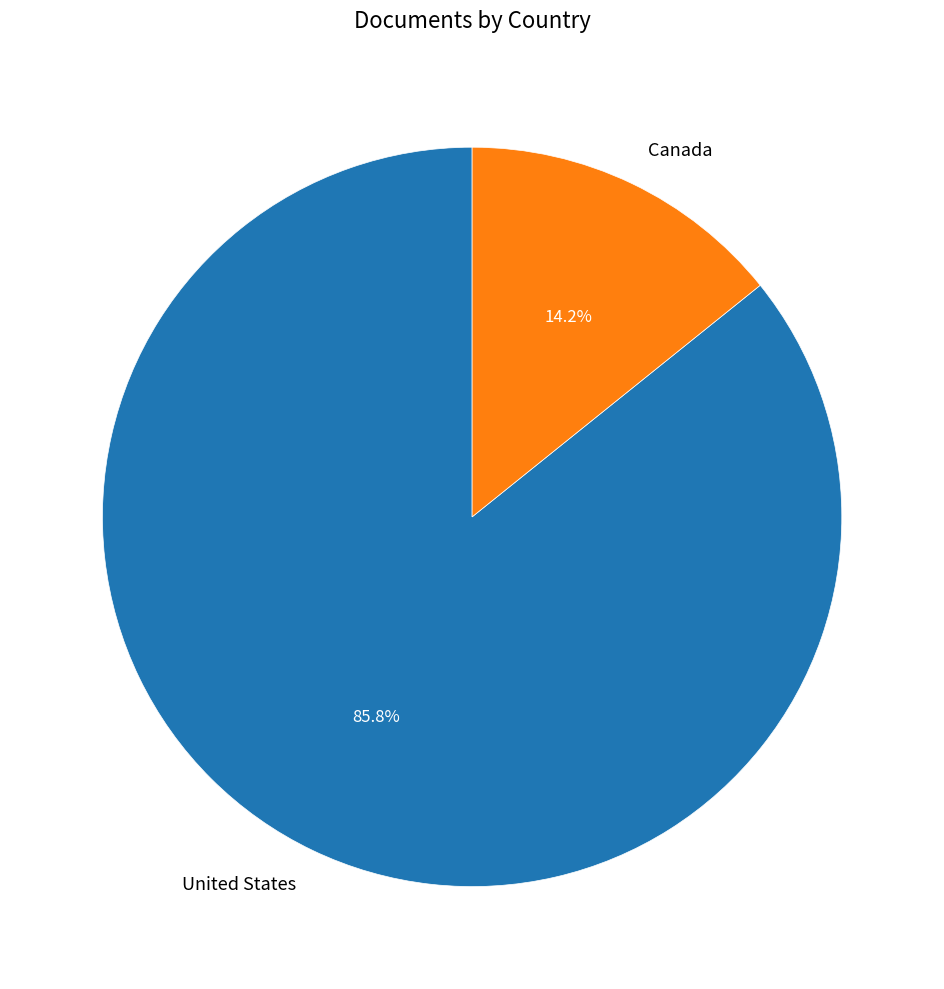

To the nearest percent, what is the average slice percentage?

50%